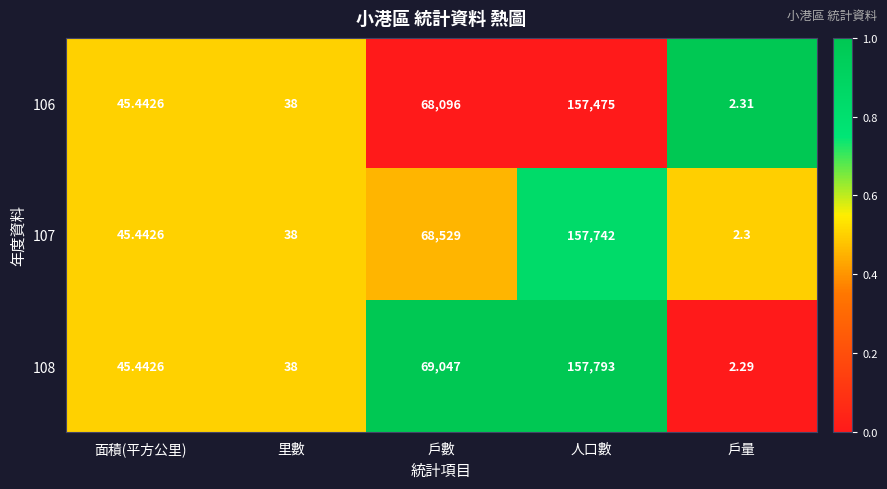

List the labels in order of 108 value, largest first.

人口數, 戶數, 面積(平方公里), 里數, 戶量